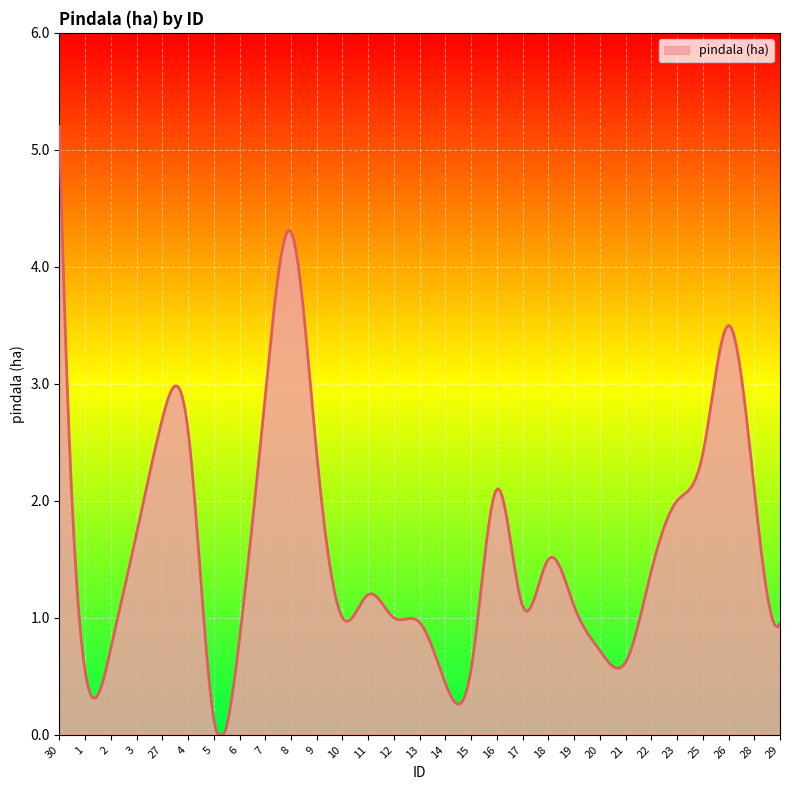

Does the chart have visible grid lines?

Yes